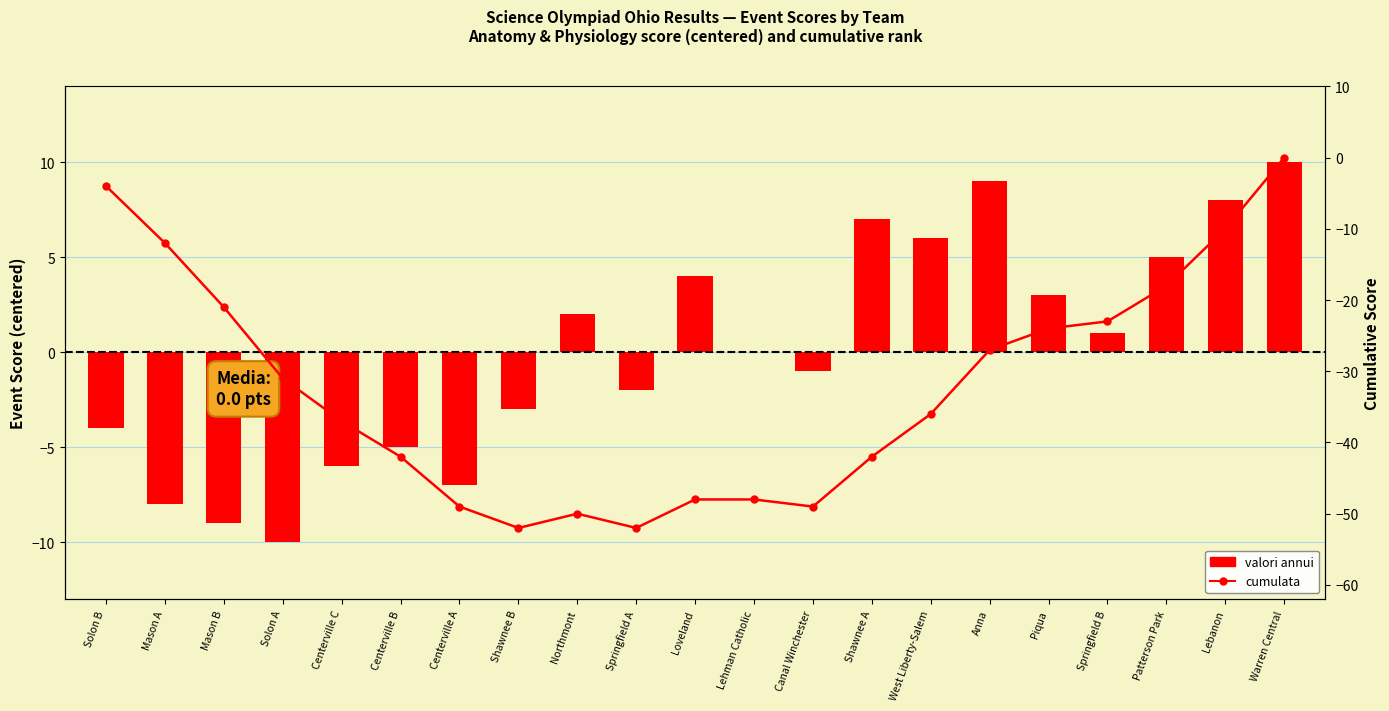

Reading left to right, list all the values displayed in this chart.

valori annui: Solon B=-4	Mason A=-8	Mason B=-9	Solon A=-10	Centerville C=-6	Centerville B=-5	Centerville A=-7	Shawnee B=-3	Northmont=2	Springfield A=-2	Loveland=4	Lehman Catholic=0	Canal Winchester=-1	Shawnee A=7	West Liberty-Salem=6	Anna=9	Piqua=3	Springfield B=1	Patterson Park=5	Lebanon=8	Warren Central=10
cumulata: Solon B=-4	Mason A=-12	Mason B=-21	Solon A=-31	Centerville C=-37	Centerville B=-42	Centerville A=-49	Shawnee B=-52	Northmont=-50	Springfield A=-52	Loveland=-48	Lehman Catholic=-48	Canal Winchester=-49	Shawnee A=-42	West Liberty-Salem=-36	Anna=-27	Piqua=-24	Springfield B=-23	Patterson Park=-18	Lebanon=-10	Warren Central=0